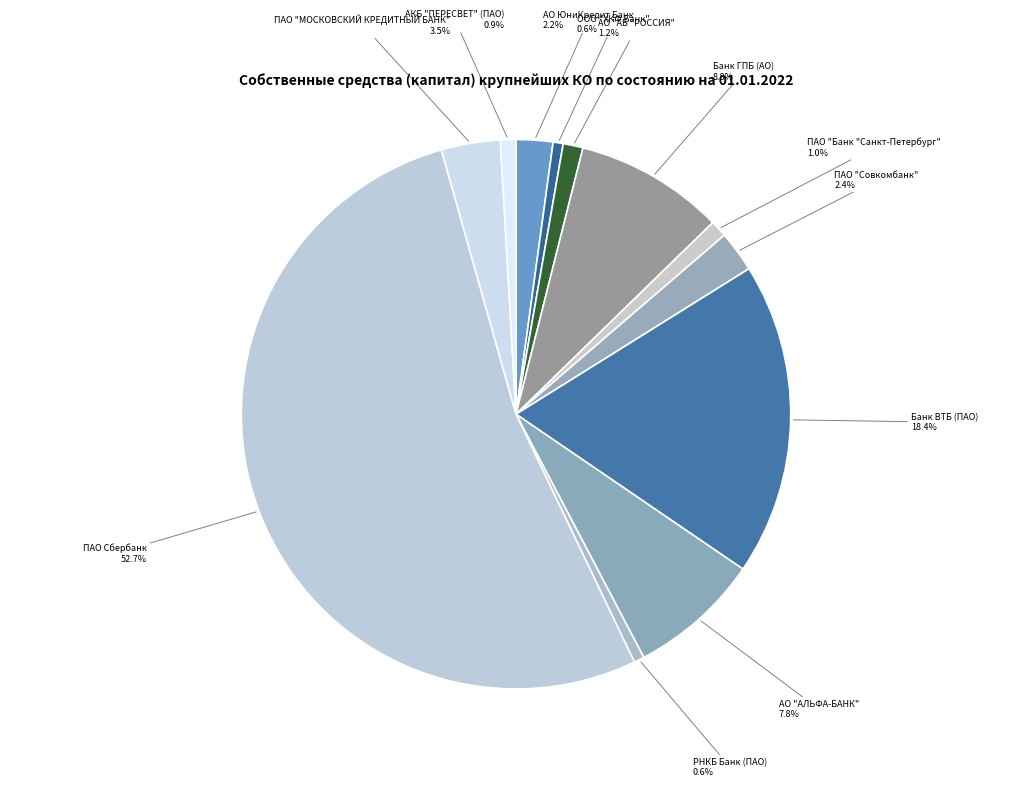

To the nearest percent, what percentage of the pie is ООО "ХКФ Банк"?

1%